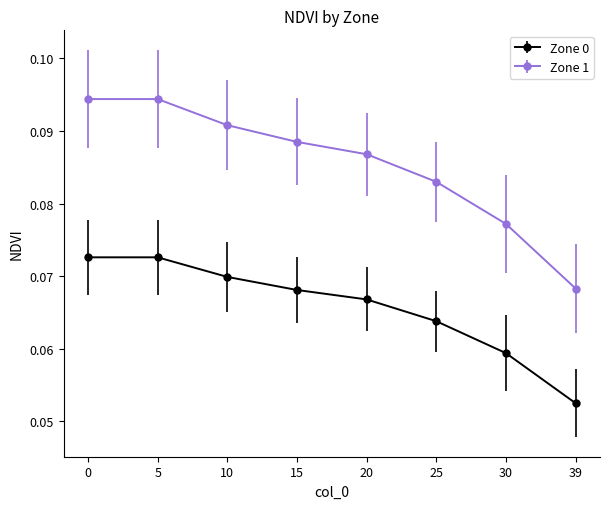

The value of Zone 1 at 30 is 0.0. True or false?

False